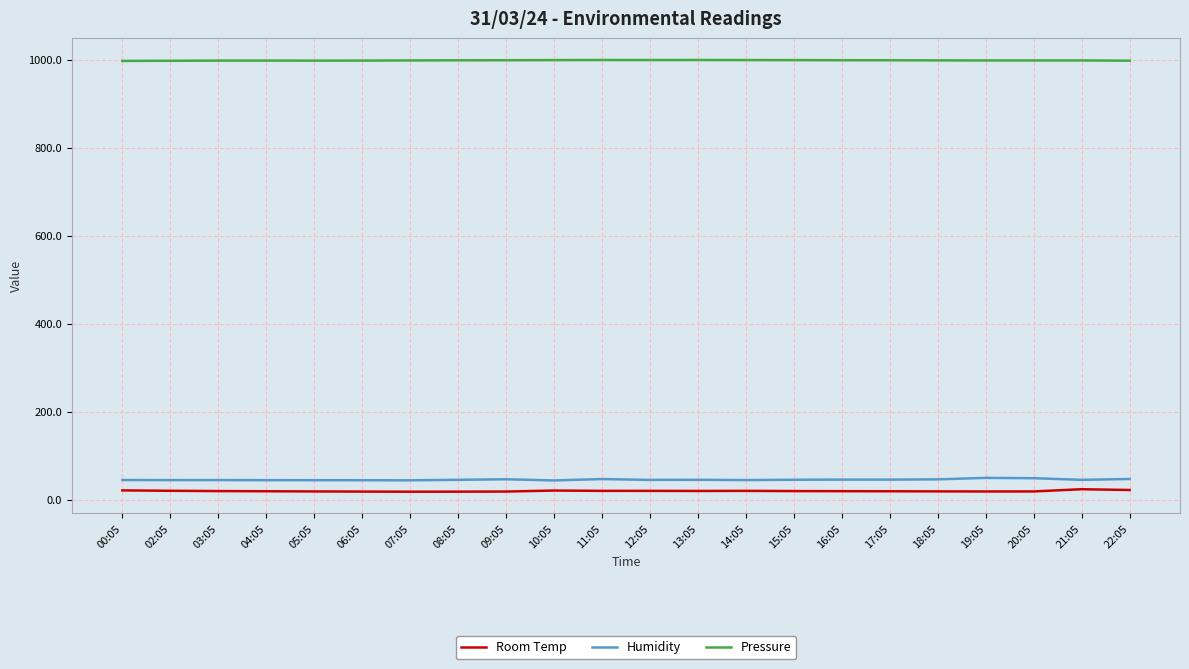

Is this an area chart (filled region under the line)?

No